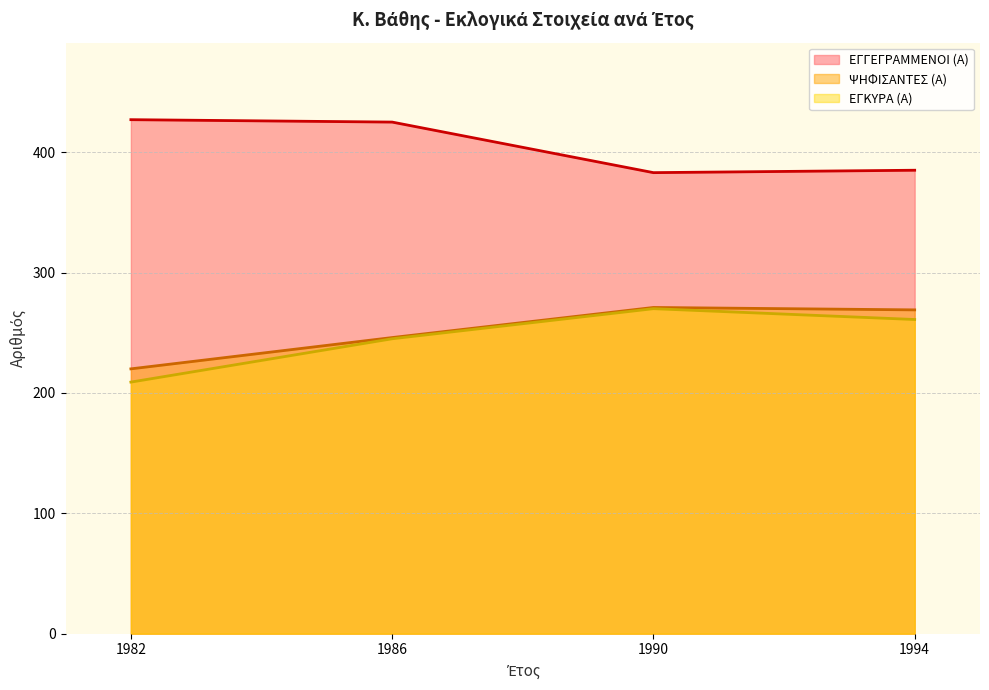

Which series has the largest range (max minus min)?

ΕΓΚΥΡΑ (Α)